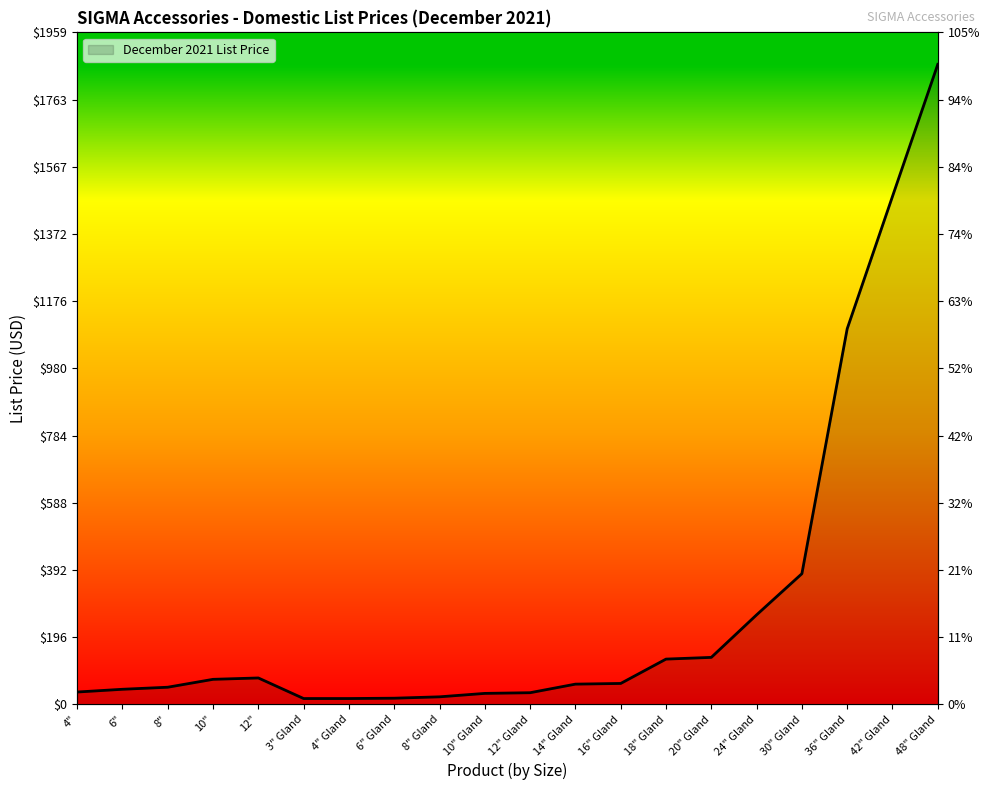

List the labels in order of value, smallest first.

3" Gland, 4" Gland, 6" Gland, 8" Gland, 10" Gland, 12" Gland, 4", 6", 8", 14" Gland, 16" Gland, 10", 12", 18" Gland, 20" Gland, 24" Gland, 30" Gland, 36" Gland, 42" Gland, 48" Gland